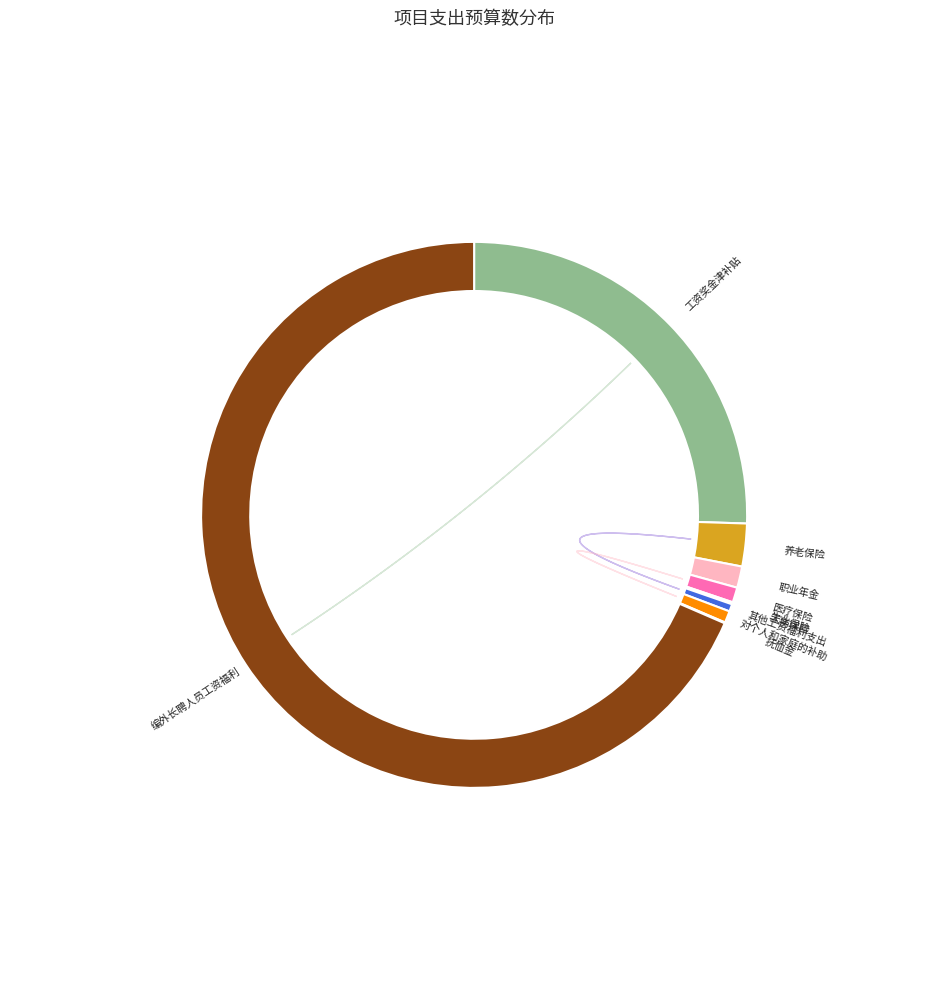

Does any single category account for the majority?

Yes